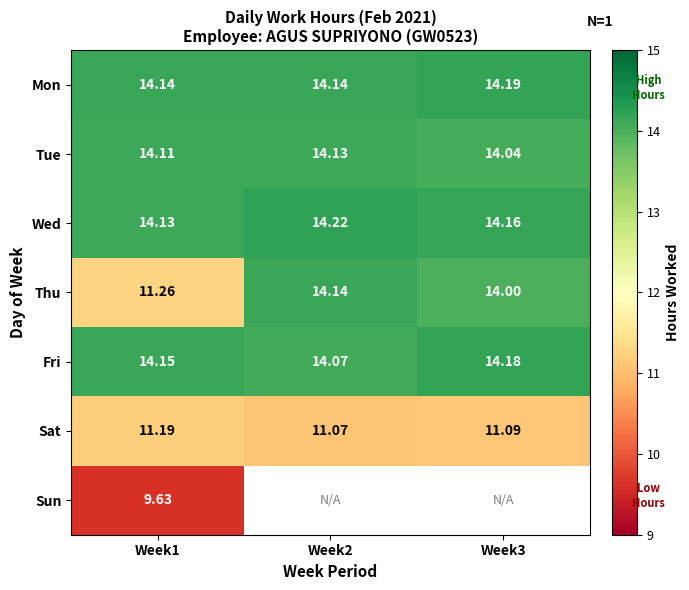

At Week1, list the series in order from largest to smallest.

Fri, Mon, Wed, Tue, Thu, Sat, Sun